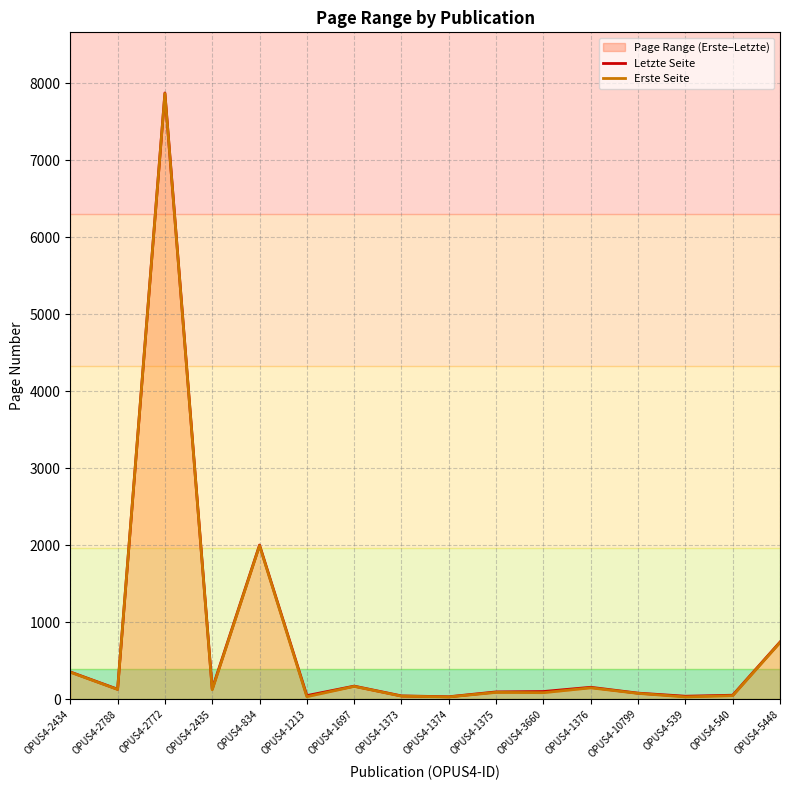

Rank the series by their average value, from highest to lowest.

Letzte Seite, Erste Seite